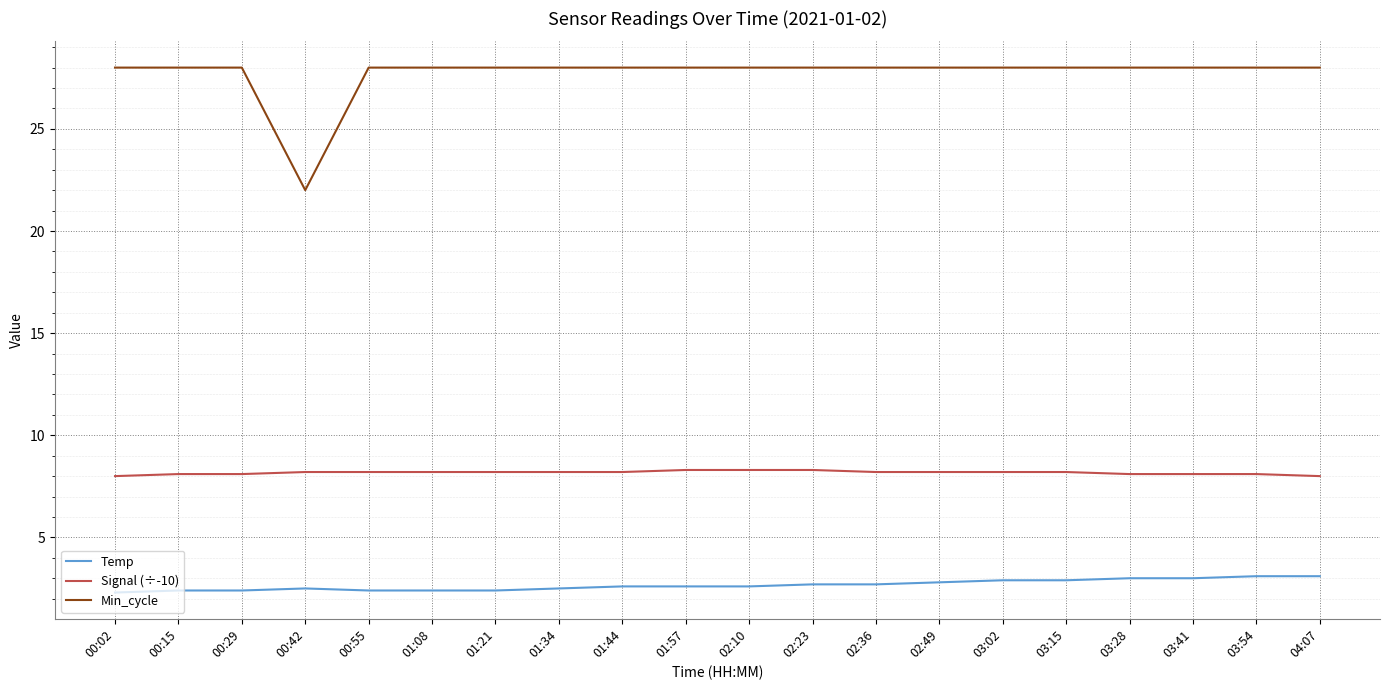

What position from the left is 02:10?

11